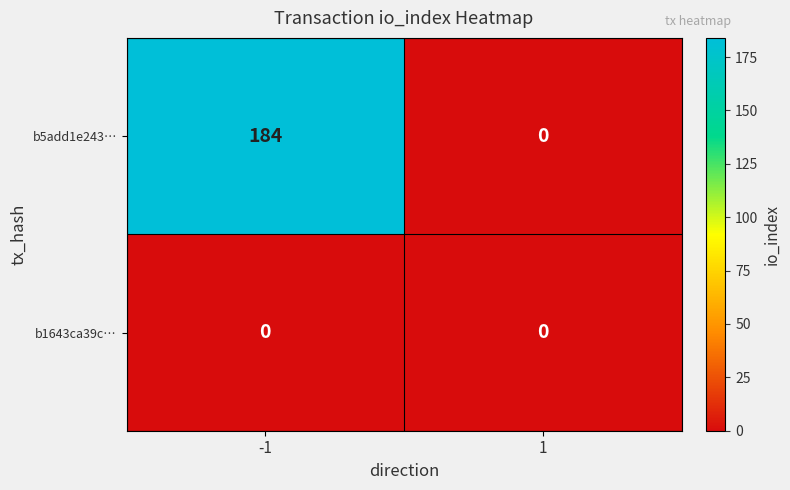

Count the number of data series in this chart.

2